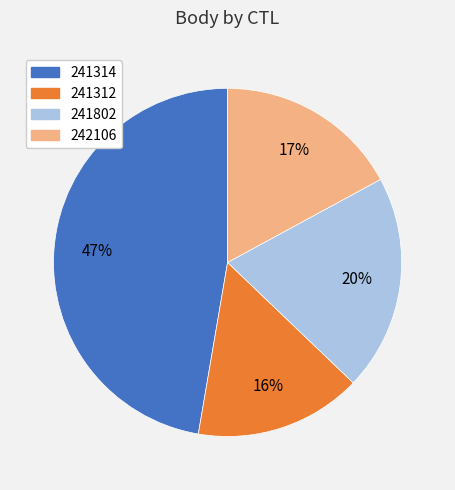

Which slice is the largest?

241314